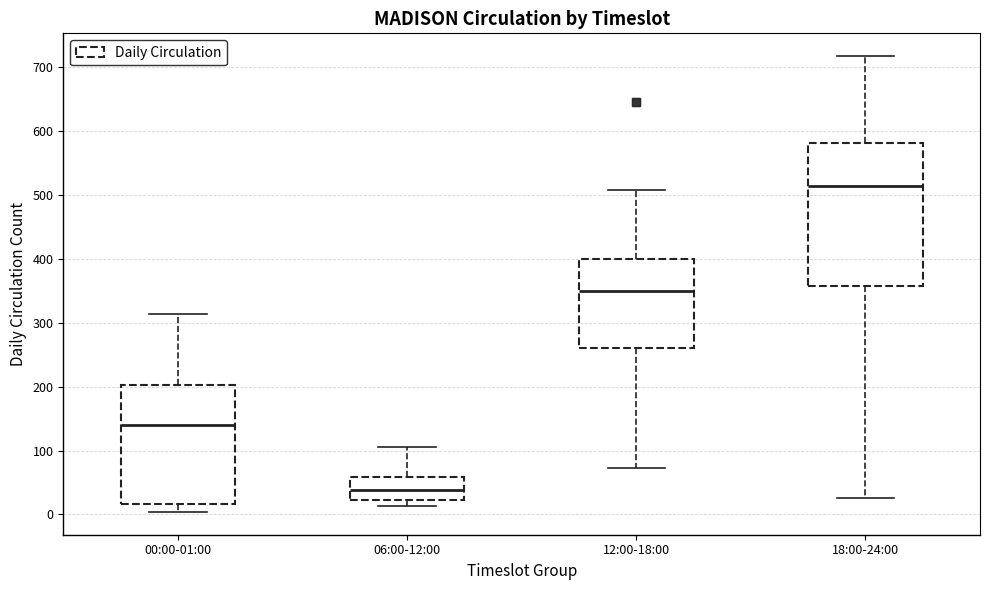

Where does the median line of the box for 06:00-12:00 sit on the y-axis? The values are not printed on the chart, so give them approximately, as read against the axis.

40